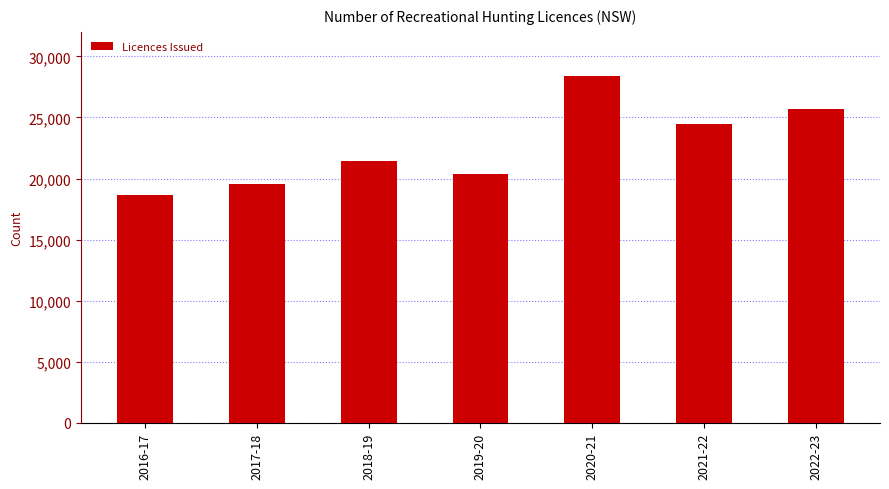

What is the average value?

22641